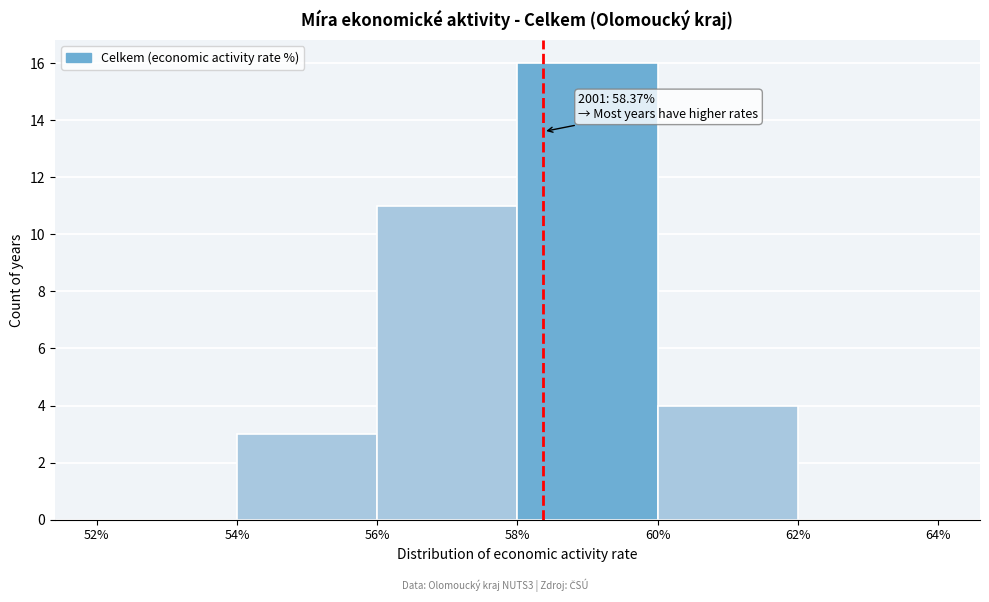

Which range on the x-axis has the tallest bar?

58% to 60%